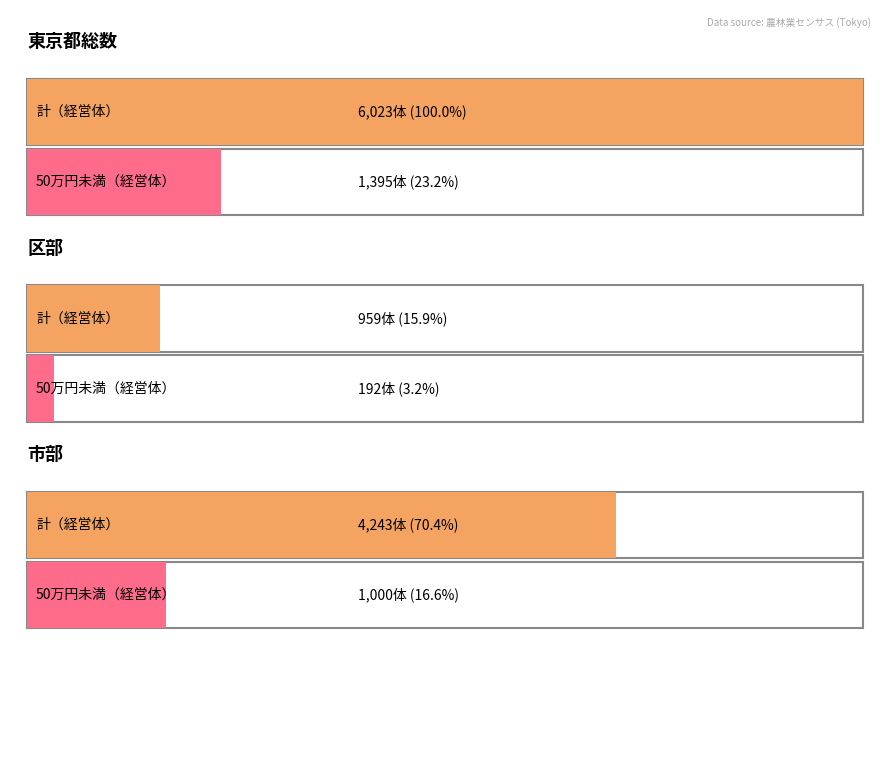

Which category has the lowest value in the 計（経営体） series?

区部